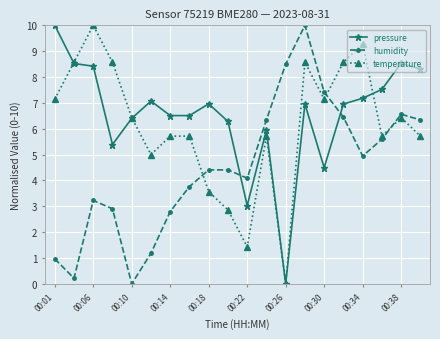

What is the value of the humidity point at the 3rd from the left?

3.2